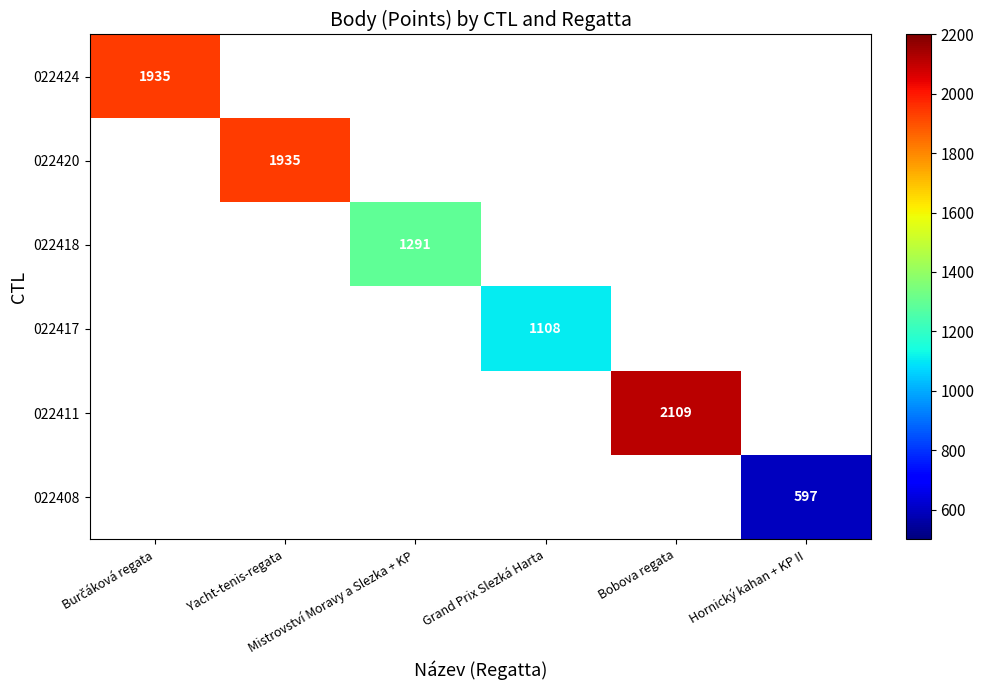

At which category does the chart reach its peak across all series?

Bobova regata